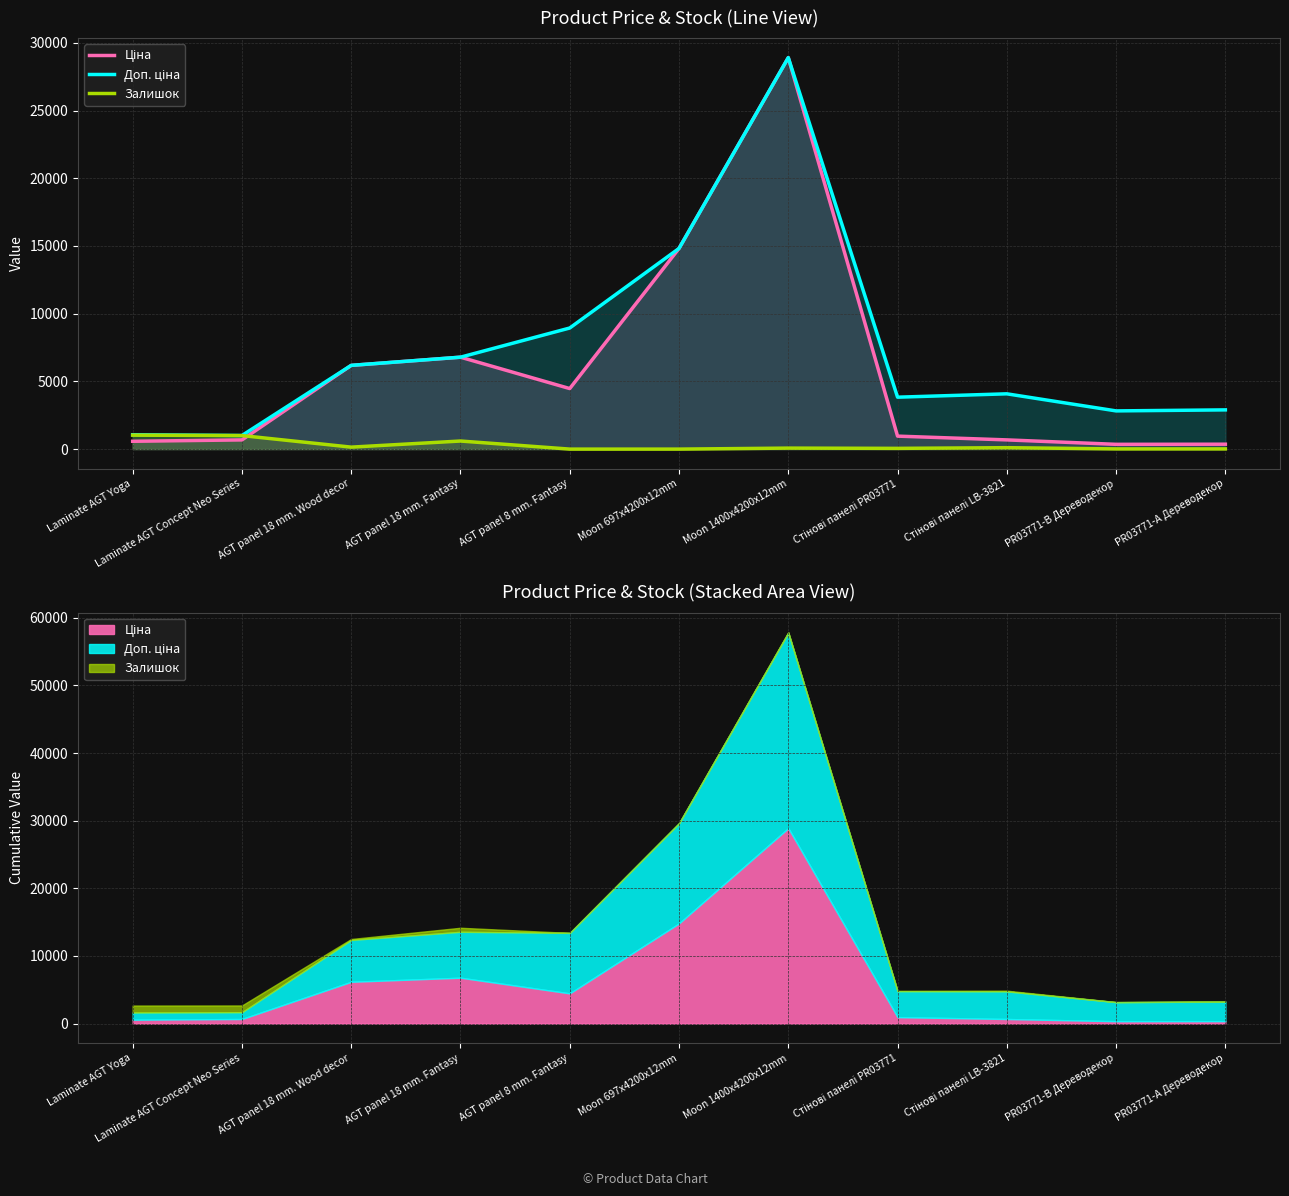

Reading right to left, transcribe all the data shown in this chart.

Ціна: PR03771-А Дереводекор=362.1	PR03771-B Дереводекор=352.6	Стінові панелі LB-3821=680.4	Стінові панелі PR03771=958.4	Moon 1400x4200x12mm=28901.7	Moon 697x4200x12mm=14817.6	AGT panel 8 mm. Fantasy=4470.6	AGT panel 18 mm. Fantasy=6787.1	AGT panel 18 mm. Wood decor=6182.6	Laminate AGT Concept Neo Series=679.8	Laminate AGT Yoga=578.1
Доп. ціна: PR03771-А Дереводекор=2896.6	PR03771-B Дереводекор=2821.2	Стінові панелі LB-3821=4082.3	Стінові панелі PR03771=3833.8	Moon 1400x4200x12mm=28901.7	Moon 697x4200x12mm=14817.6	AGT panel 8 mm. Fantasy=8941.2	AGT panel 18 mm. Fantasy=6787.1	AGT panel 18 mm. Wood decor=6182.6	Laminate AGT Concept Neo Series=1004.1	Laminate AGT Yoga=1060.0
Залишок: PR03771-А Дереводекор=15.0	PR03771-B Дереводекор=15.0	Стінові панелі LB-3821=106.0	Стінові панелі PR03771=55.0	Moon 1400x4200x12mm=74.0	Moon 697x4200x12mm=0.0	AGT panel 8 mm. Fantasy=0.0	AGT panel 18 mm. Fantasy=597.0	AGT panel 18 mm. Wood decor=146.0	Laminate AGT Concept Neo Series=999.0	Laminate AGT Yoga=1031.0